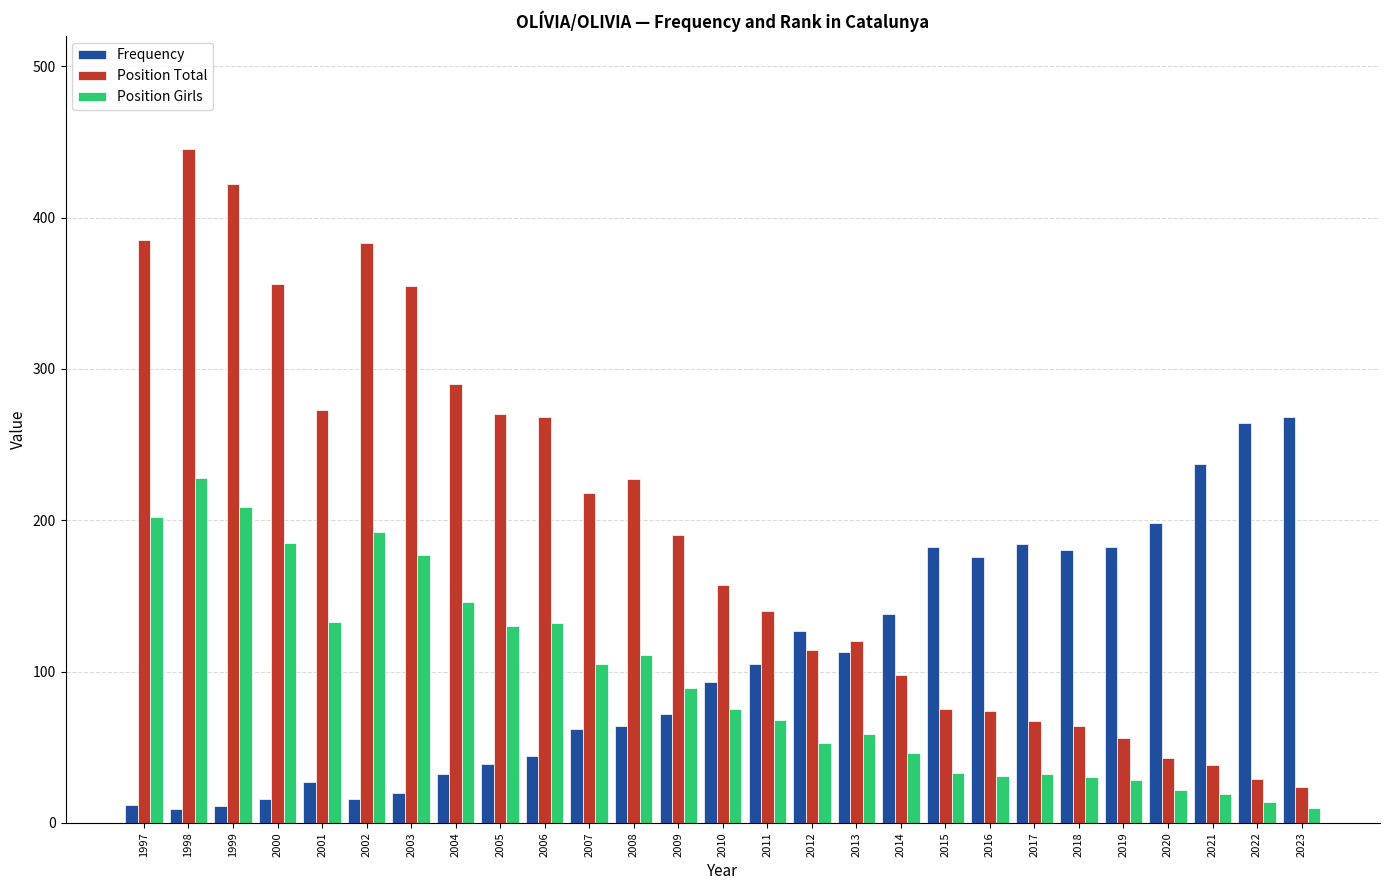

Is it true that Frequency equals 9 at 1998?

True